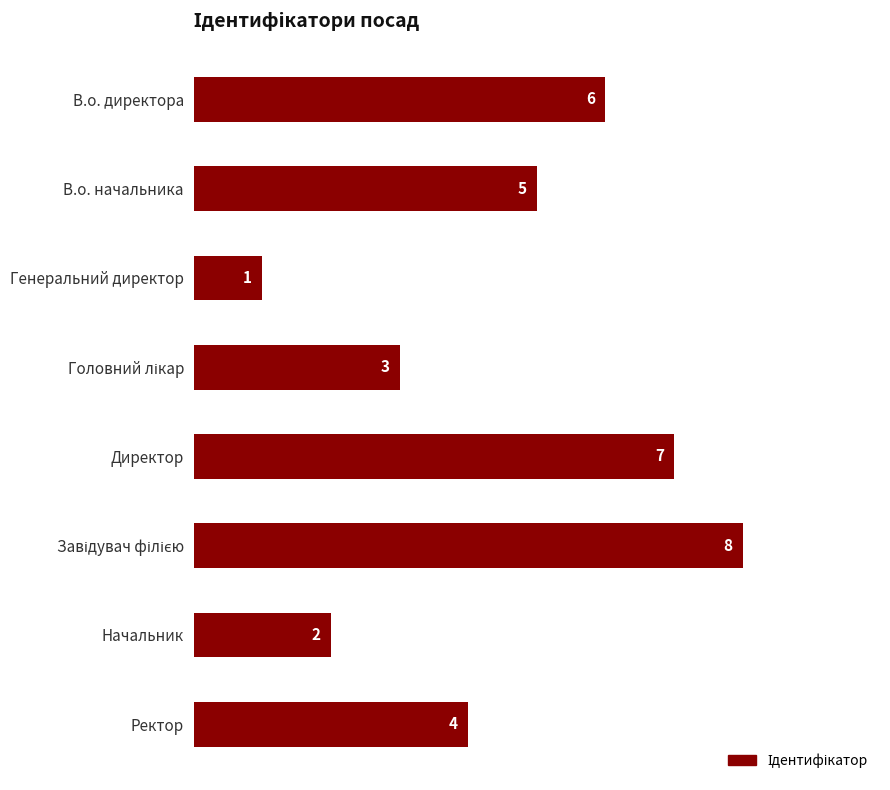

What is the sum of all values?

36